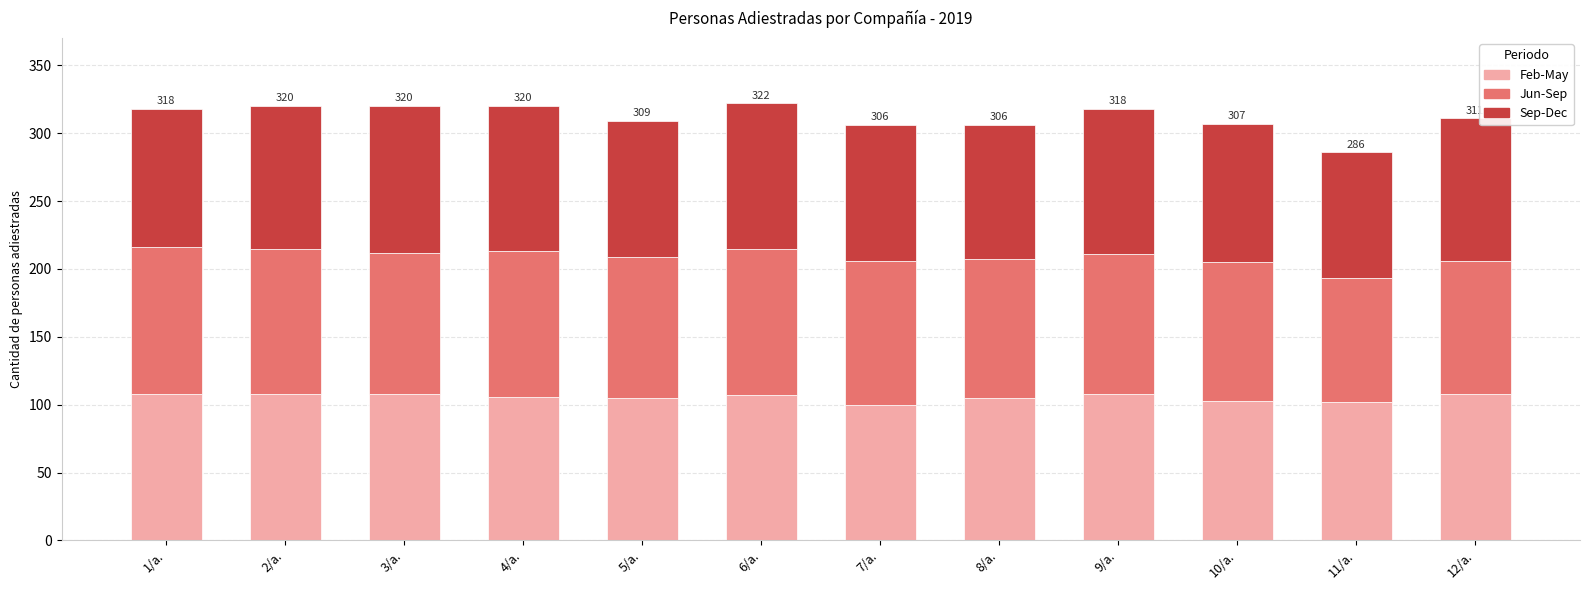

What is the maximum value for Feb-May?

108